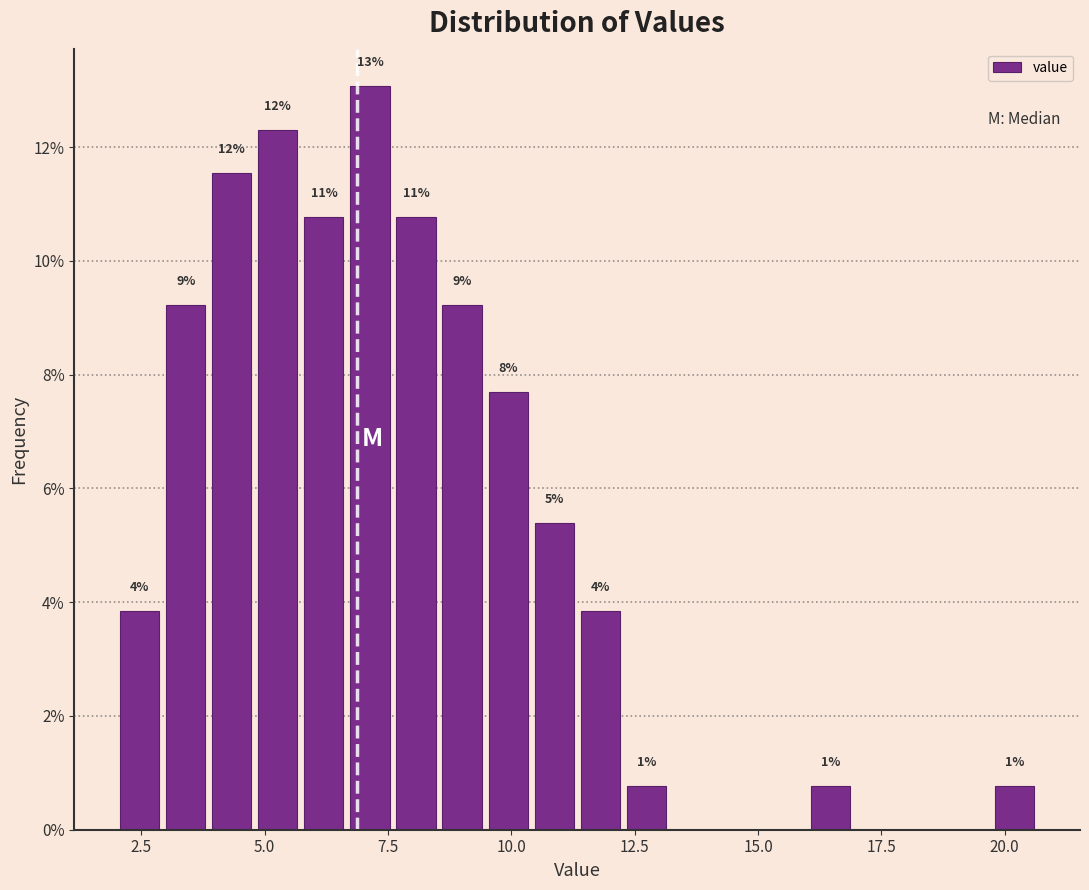

Around what value on the x-axis is the tallest bar? Give the approximate position of its centre, as read against the axis.

7.0